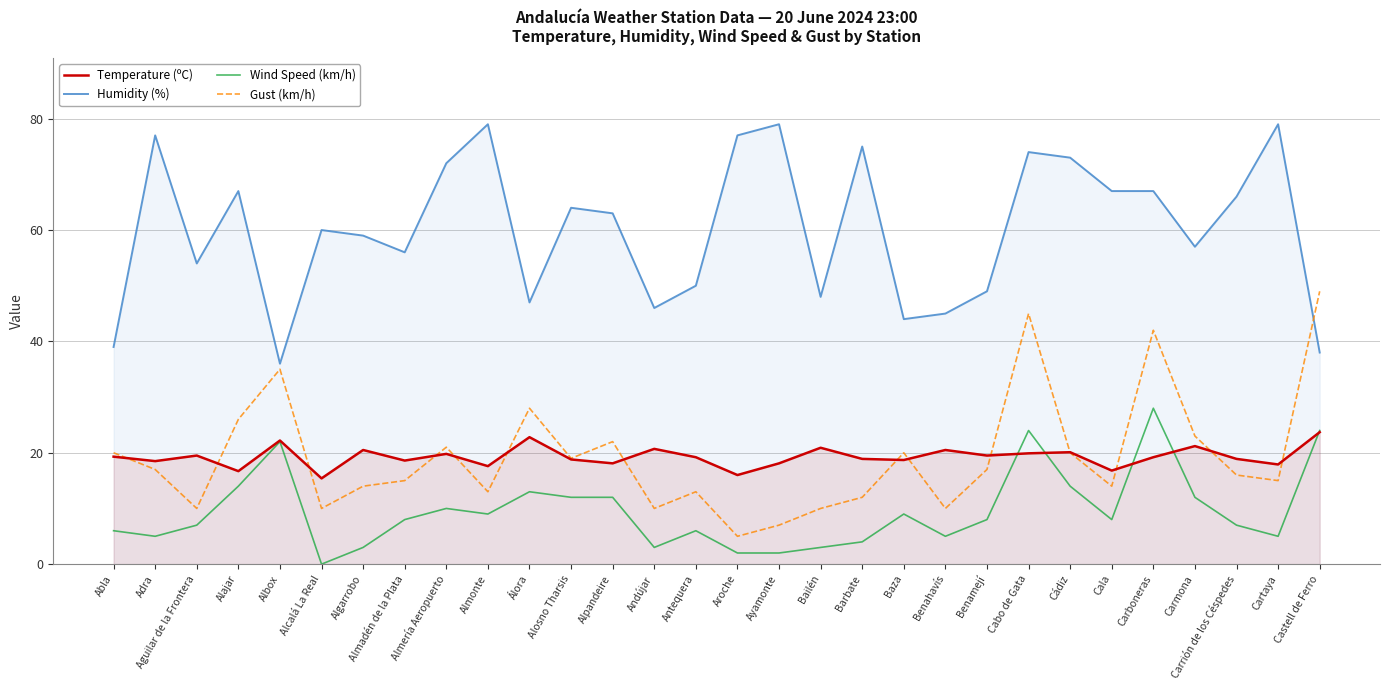

Reading left to right, extract all data points from this chart.

Temperature (ºC): 19.3	18.5	19.5	16.7	22.2	15.4	20.5	18.6	19.8	17.6	22.8	18.8	18.1	20.7	19.2	16.0	18.1	20.9	18.9	18.7	20.5	19.5	19.9	20.1	16.8	19.2	21.2	18.9	17.9	23.7
Humidity (%): 39.0	77.0	54.0	67.0	36.0	60.0	59.0	56.0	72.0	79.0	47.0	64.0	63.0	46.0	50.0	77.0	79.0	48.0	75.0	44.0	45.0	49.0	74.0	73.0	67.0	67.0	57.0	66.0	79.0	38.0
Wind Speed (km/h): 6.0	5.0	7.0	14.0	22.0	0.0	3.0	8.0	10.0	9.0	13.0	12.0	12.0	3.0	6.0	2.0	2.0	3.0	4.0	9.0	5.0	8.0	24.0	14.0	8.0	28.0	12.0	7.0	5.0	24.0
Gust (km/h): 20.0	17.0	10.0	26.0	35.0	10.0	14.0	15.0	21.0	13.0	28.0	19.0	22.0	10.0	13.0	5.0	7.0	10.0	12.0	20.0	10.0	17.0	45.0	20.0	14.0	42.0	23.0	16.0	15.0	49.0